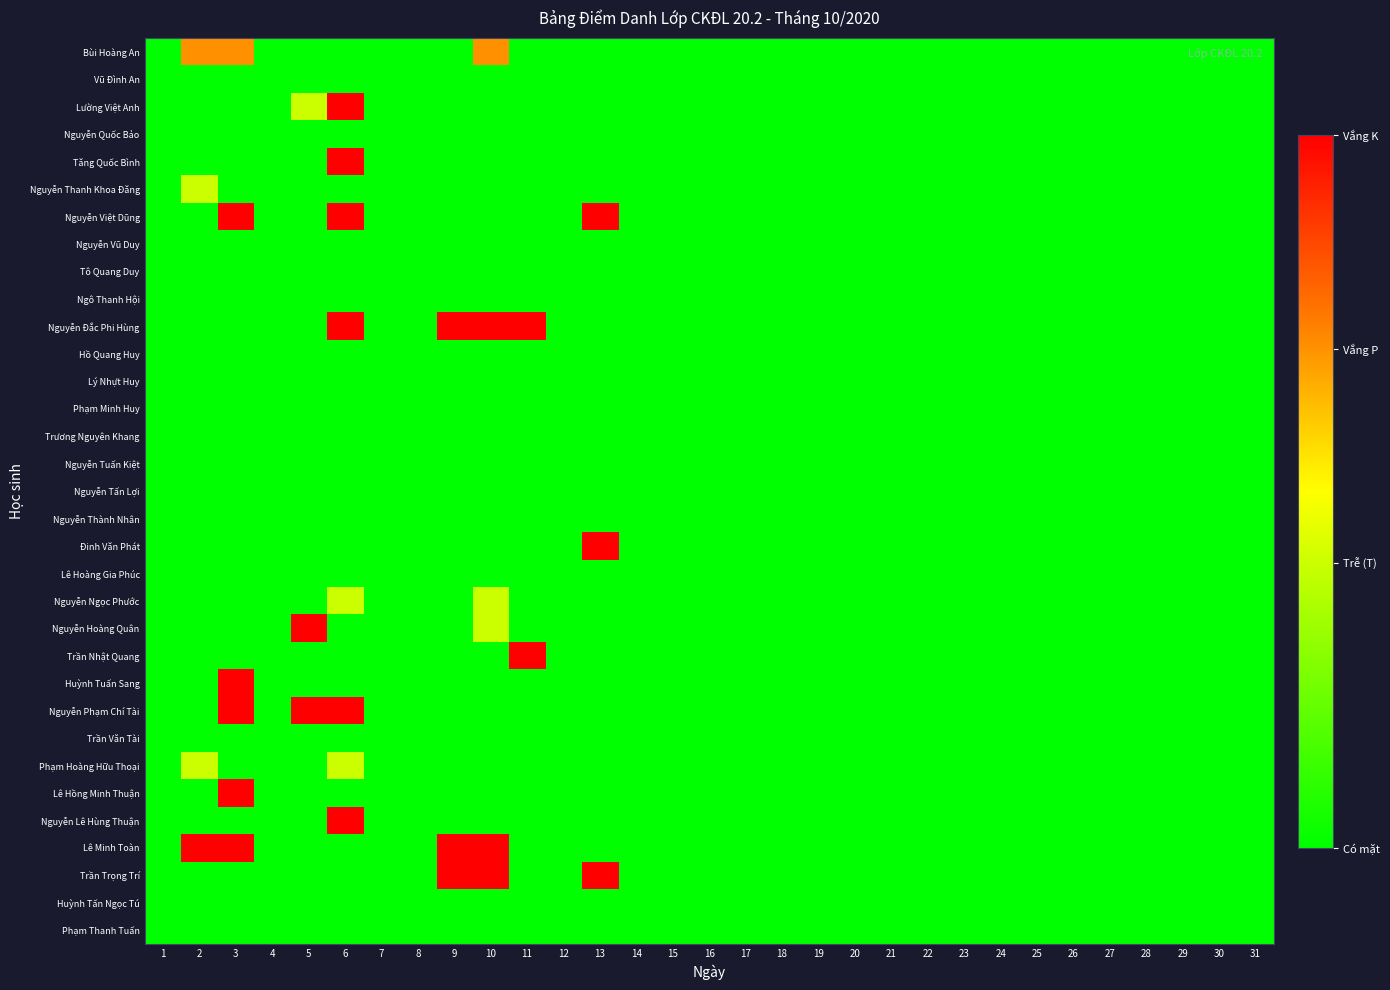

At how many categories does at least one series exceed 0?

8